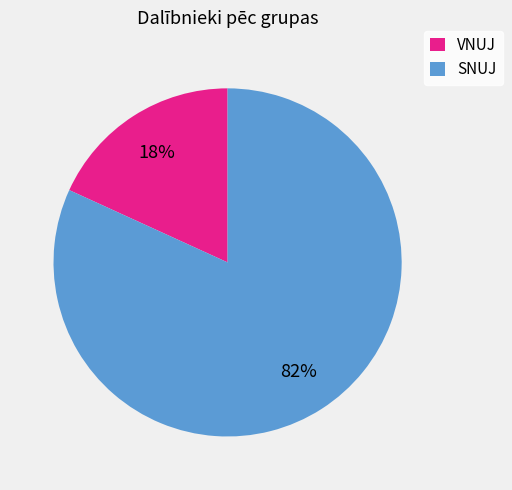

Combined, do VNUJ and SNUJ account for over 50%?

Yes